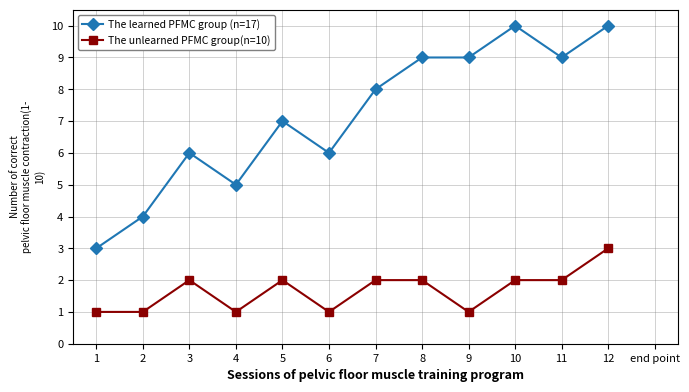

Does the chart display data point markers on the line(s)?

Yes